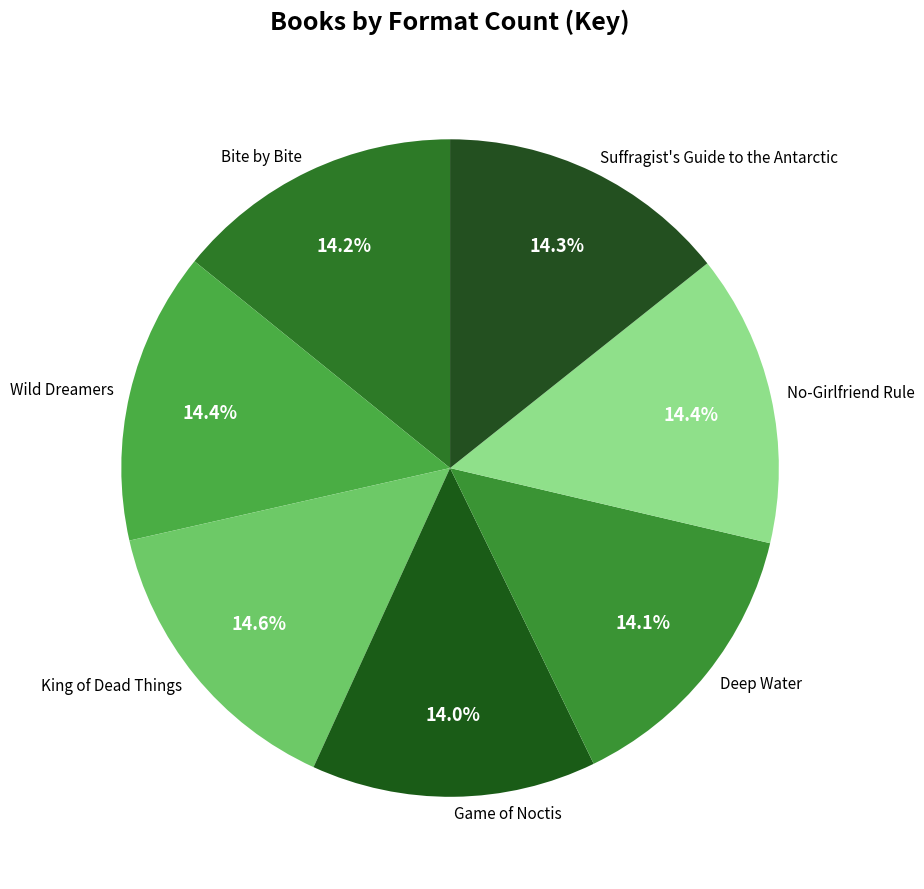

What percentage is the Suffragist's Guide to the Antarctic slice, to the nearest percent?

14%